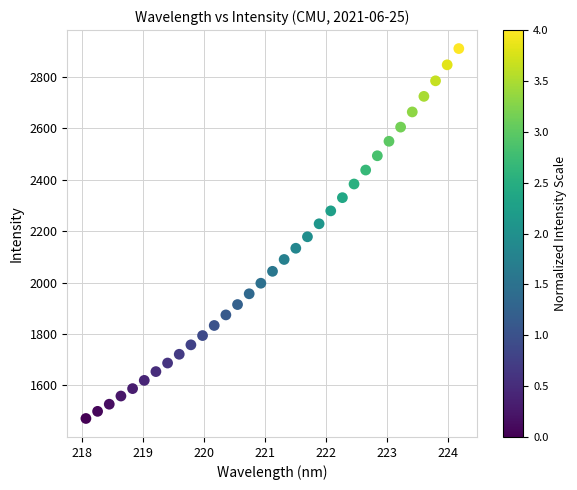

What is the range of Y values (max minus min)?

1436.8